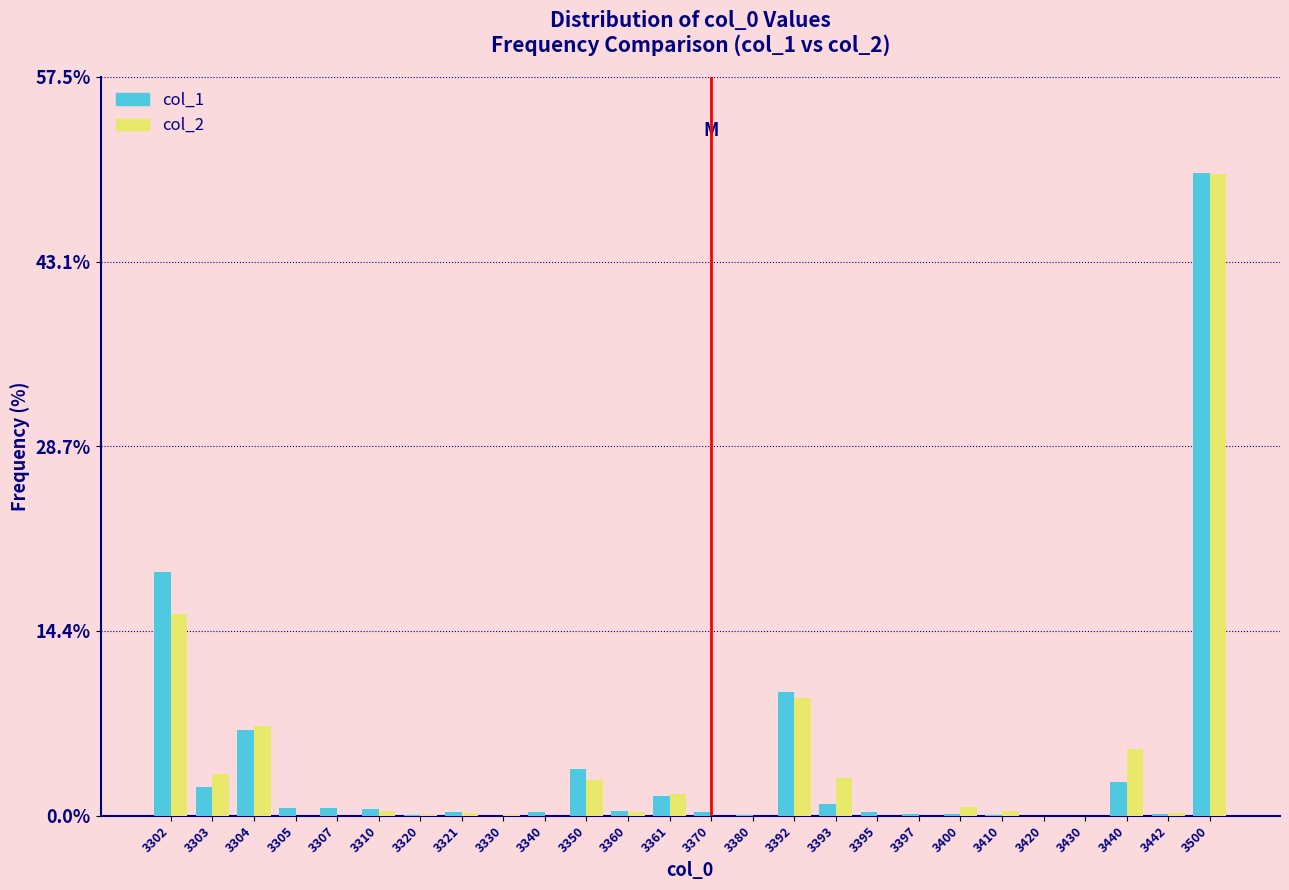

What is the highest value of the col_1 series?

50.0